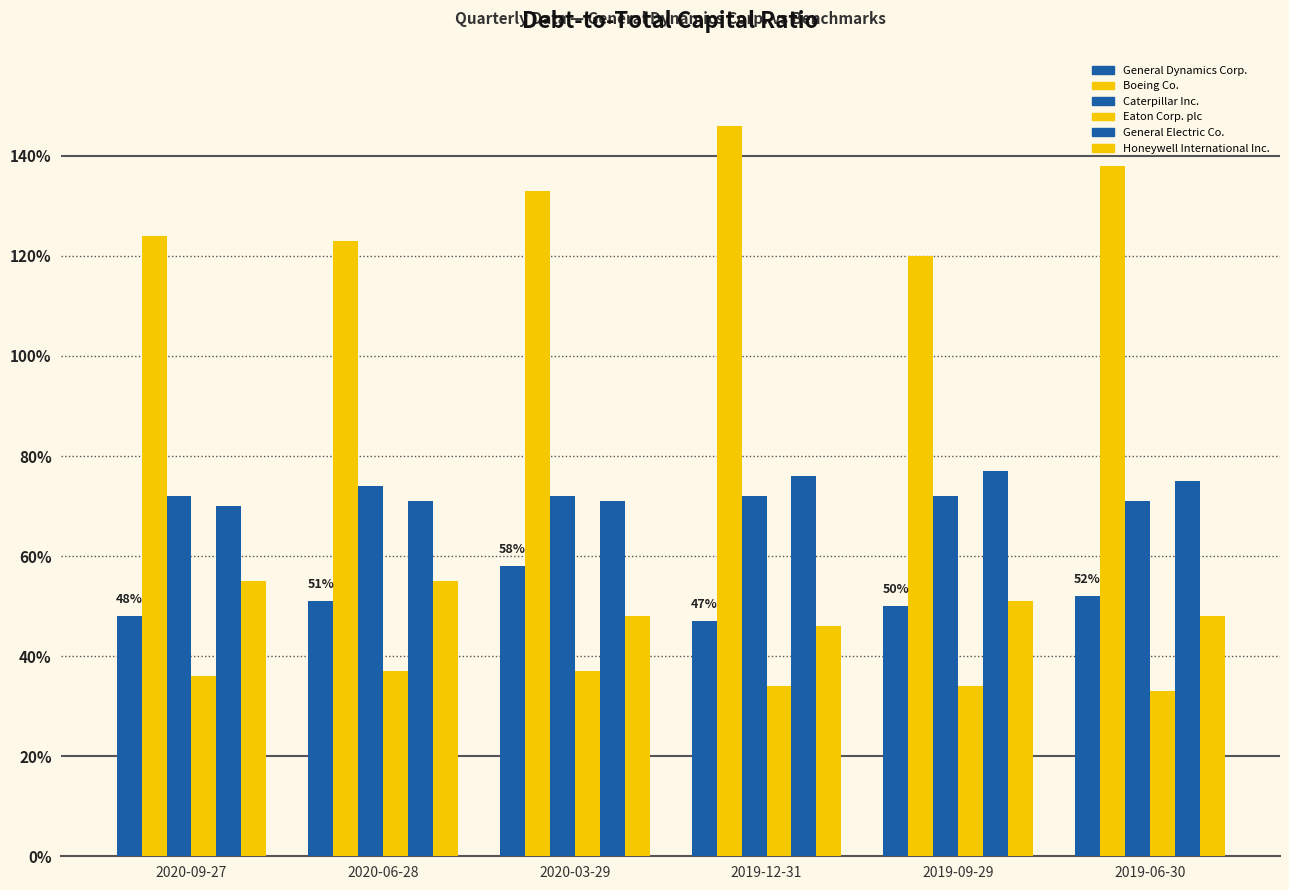

Are the bars horizontal?

No